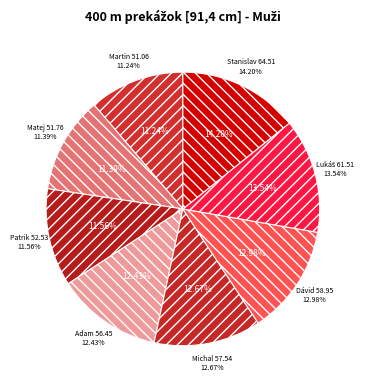

Which category has the biggest portion of the pie?

Mrva Stanislav